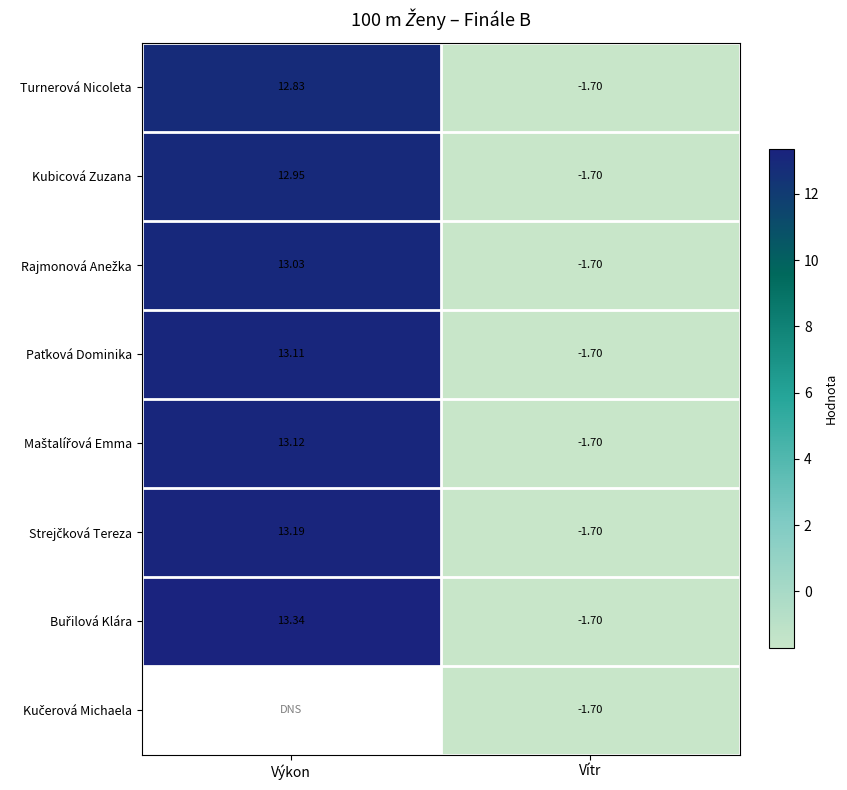

Where does the Kubicová Zuzana series first go above 12?

Výkon